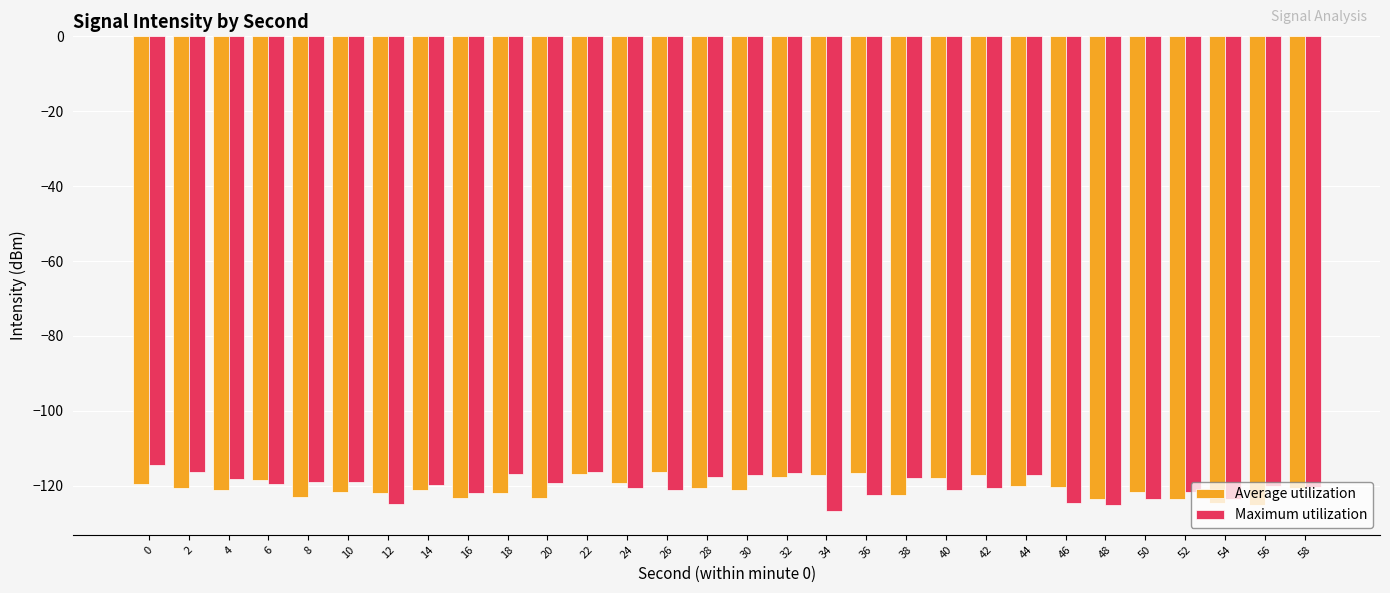

Is the value of Average utilization at 28 greater than the value of Maximum utilization at 48?

Yes